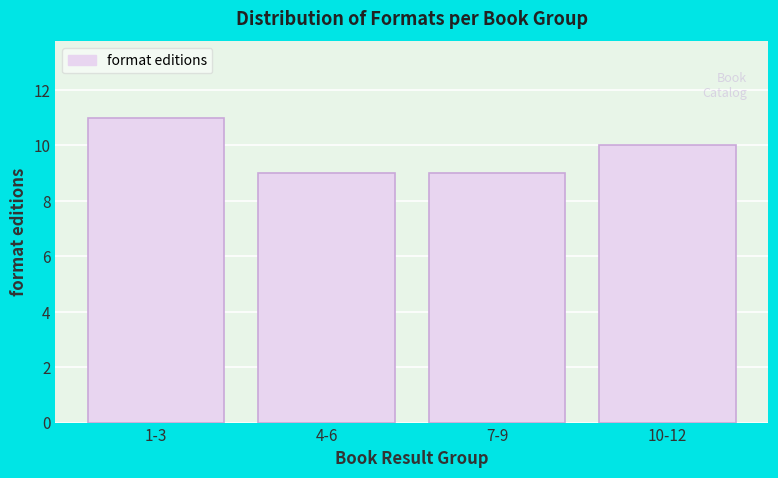

Reading right to left, extract all data points from this chart.

10-12=10	7-9=9	4-6=9	1-3=11